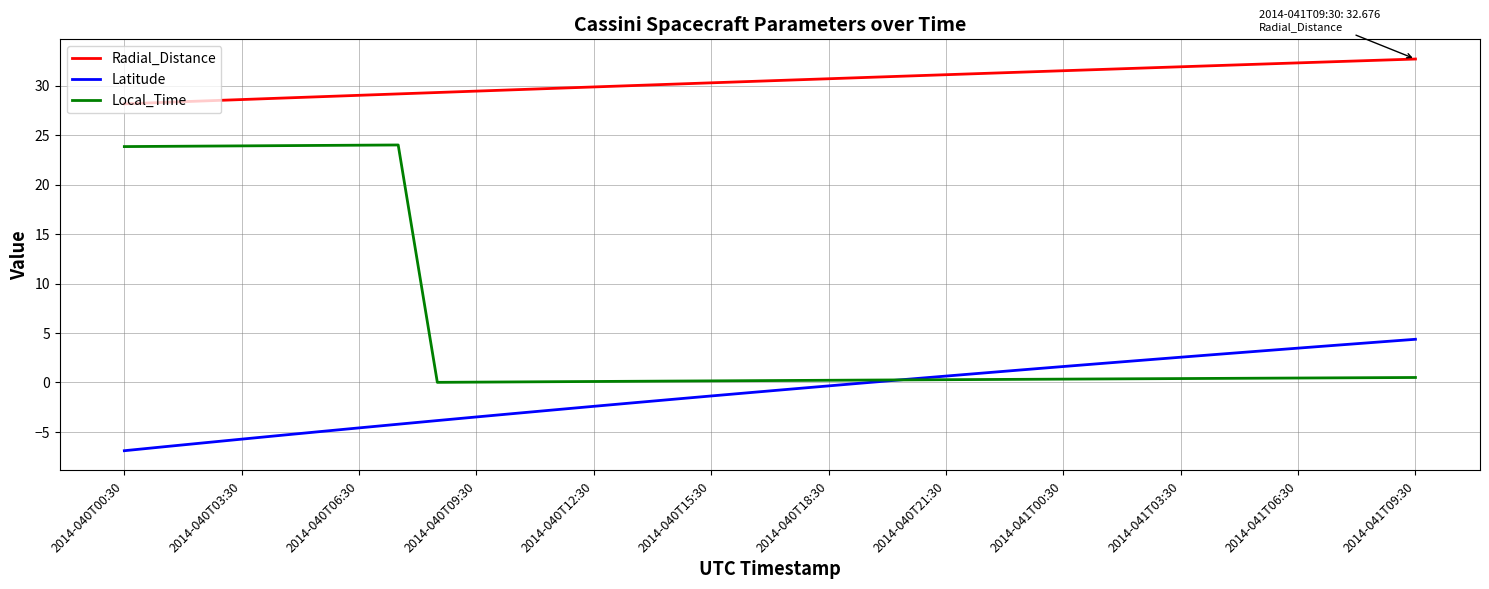

Which series has the largest range (max minus min)?

Local_Time